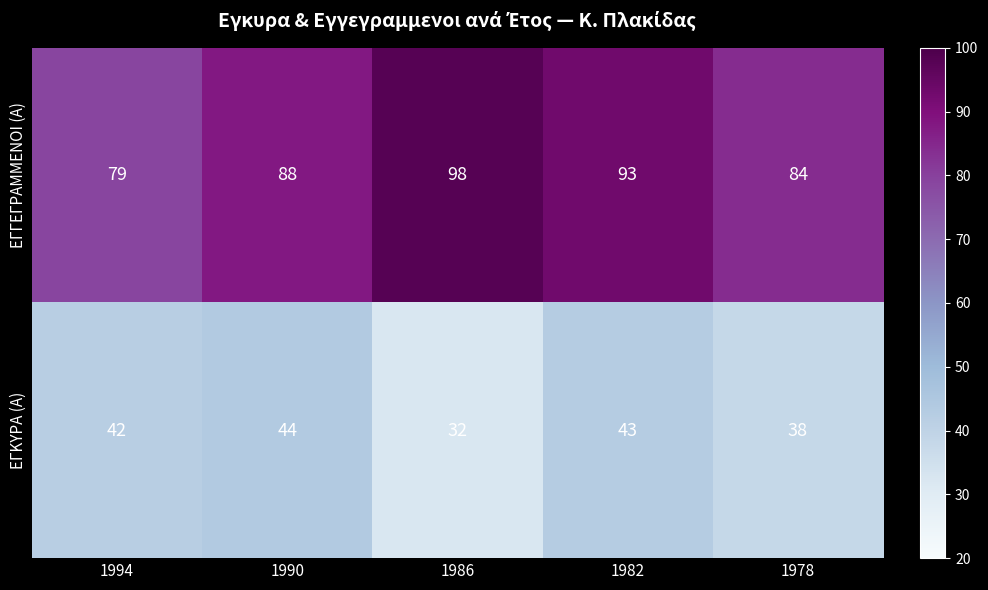

List the series in order of their peak value, highest first.

ΕΓΓΕΓΡΑΜΜΕΝΟΙ (Α), ΕΓΚΥΡΑ (Α)